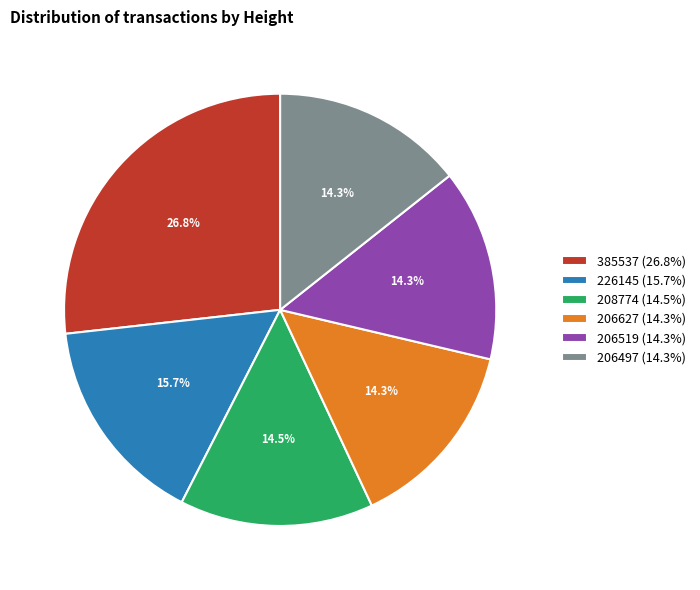

True or false: 208774 accounts for 23% of the total.

False